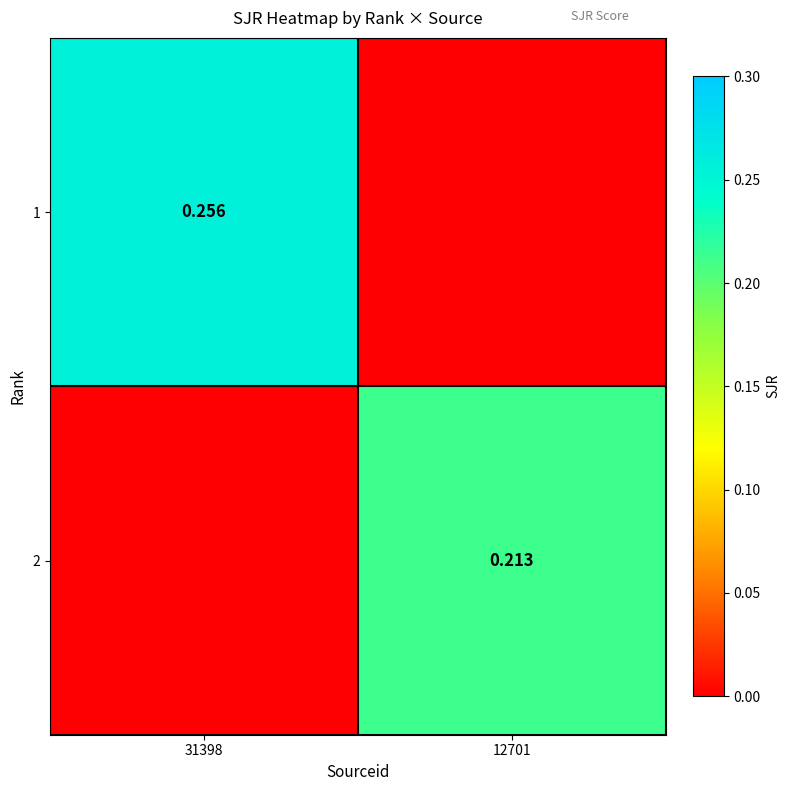

List the labels in order of 1 value, largest first.

31398, 12701